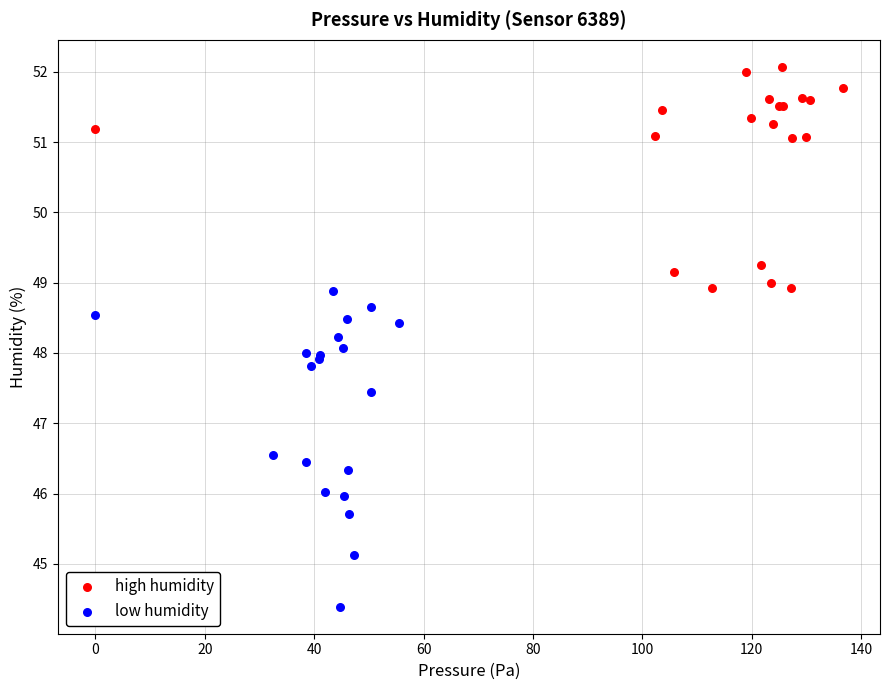

Which series reaches the maximum Y coordinate?

high humidity